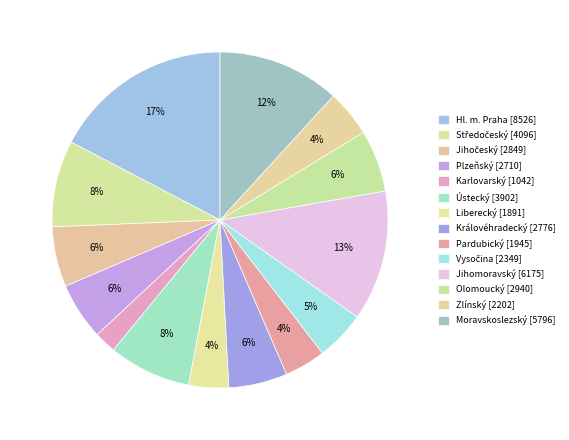

Count the number of slices in the pie.

14